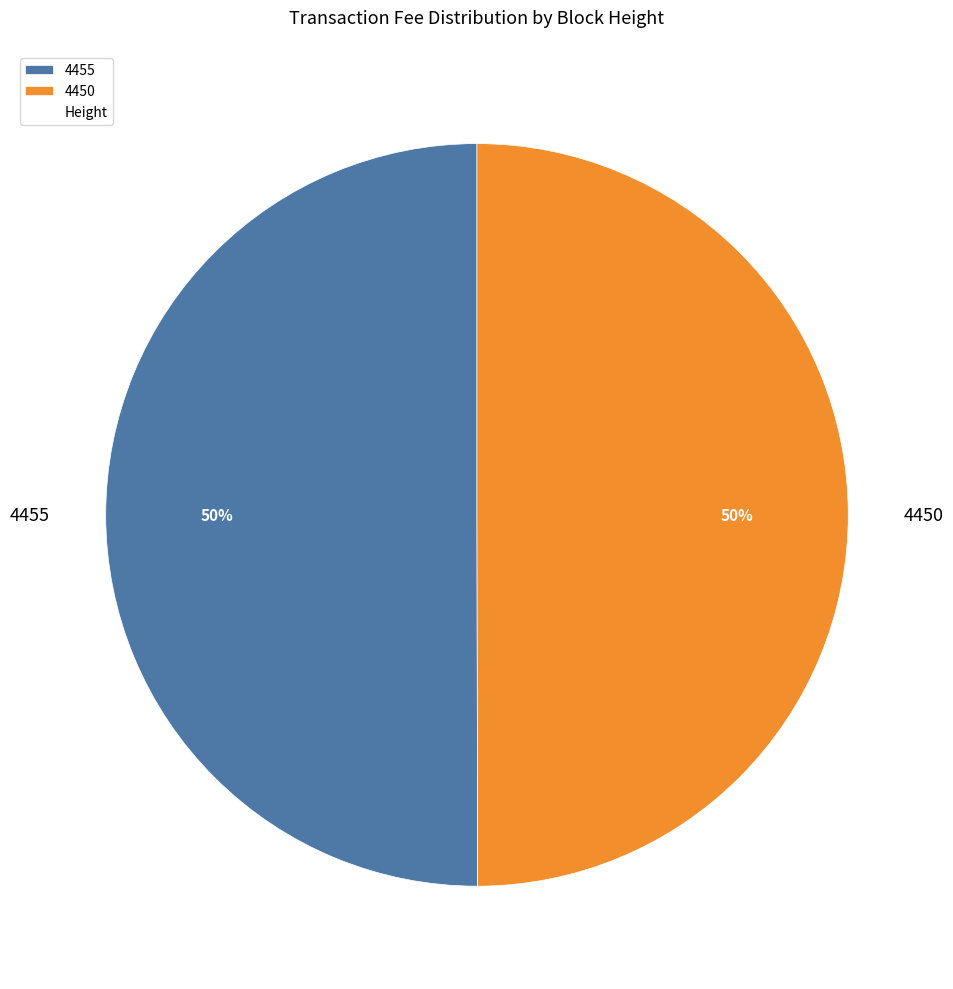

True or false: 4455 accounts for 50% of the total.

True